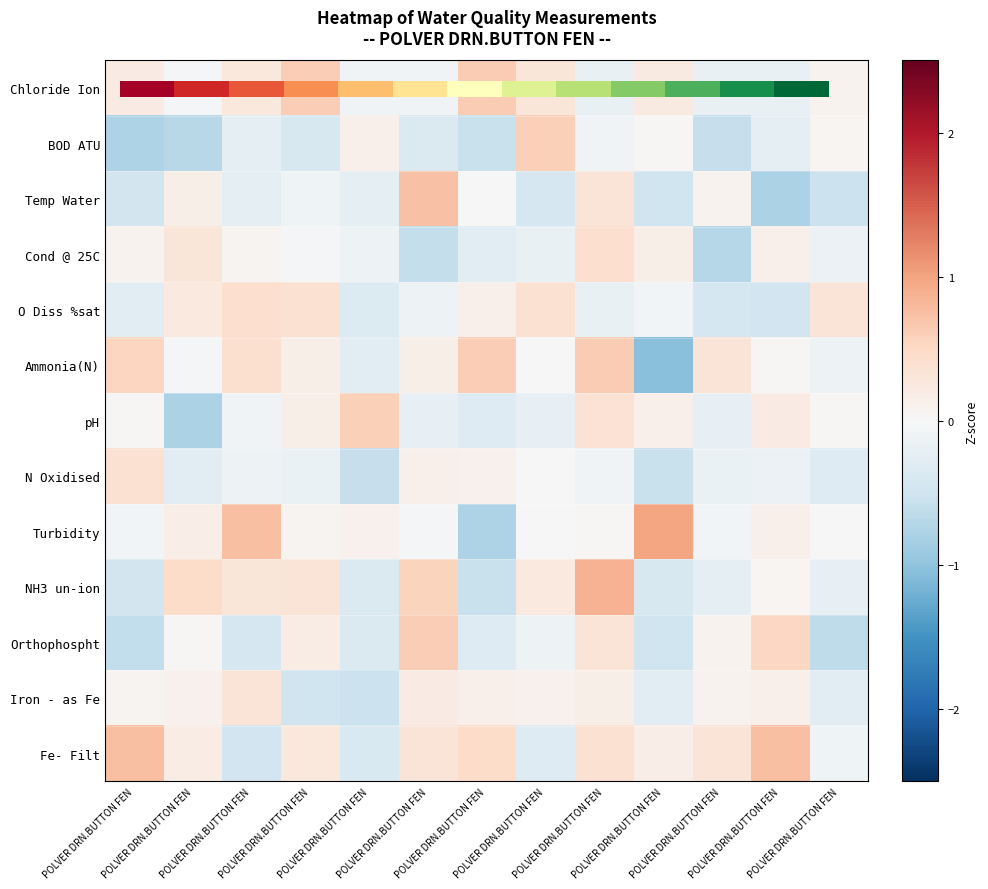

Between POLVER DRN.BUTTON FEN and POLVER DRN.BUTTON FEN, which is larger?

POLVER DRN.BUTTON FEN